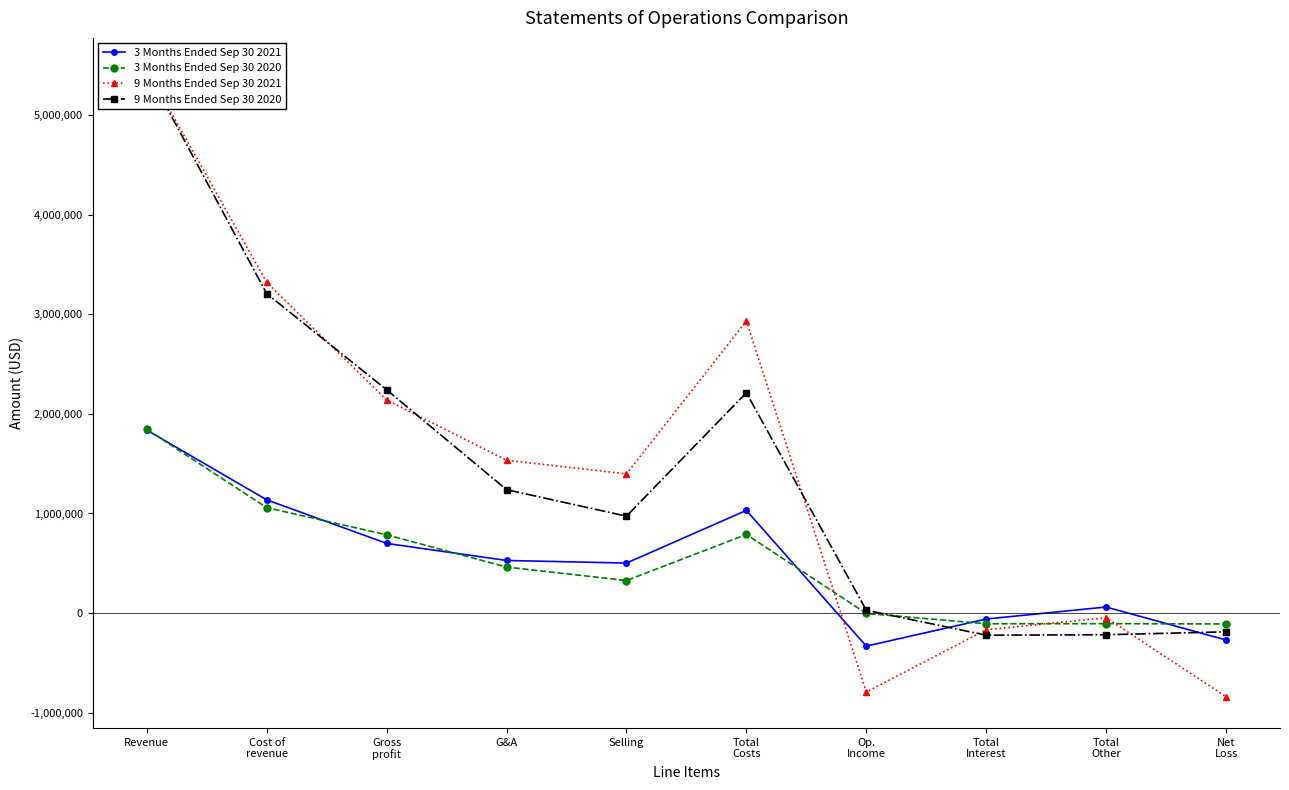

Where is the first local maximum for 9 Months Ended Sep 30 2020?

Total
Costs